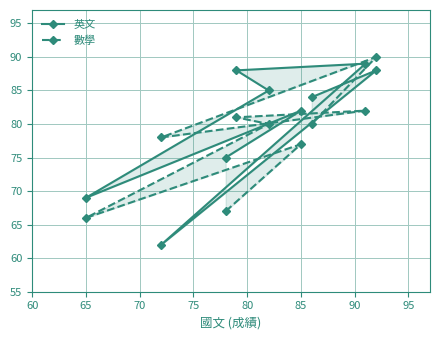

How many interior local valleys does the 英文 series have?

2